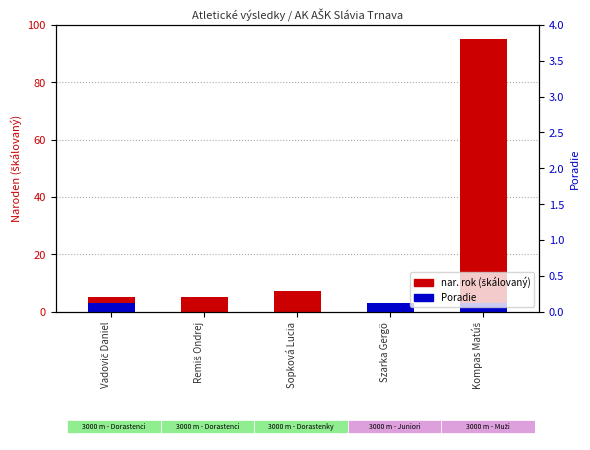

What is the label of the 2nd bar from the left?

Remiš Ondrej